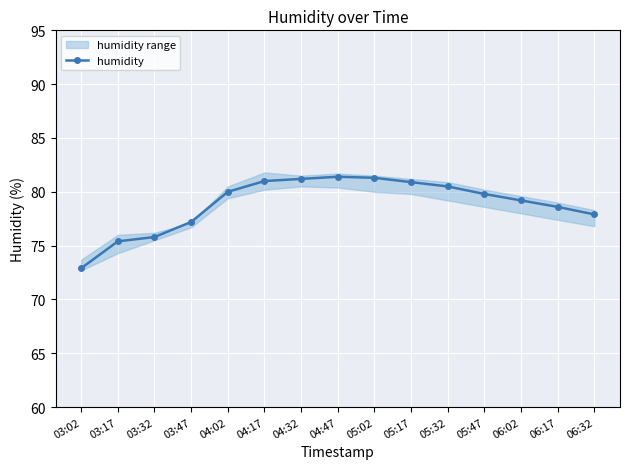

What is the sum of the values at 06:32 and 06:02?

157.1